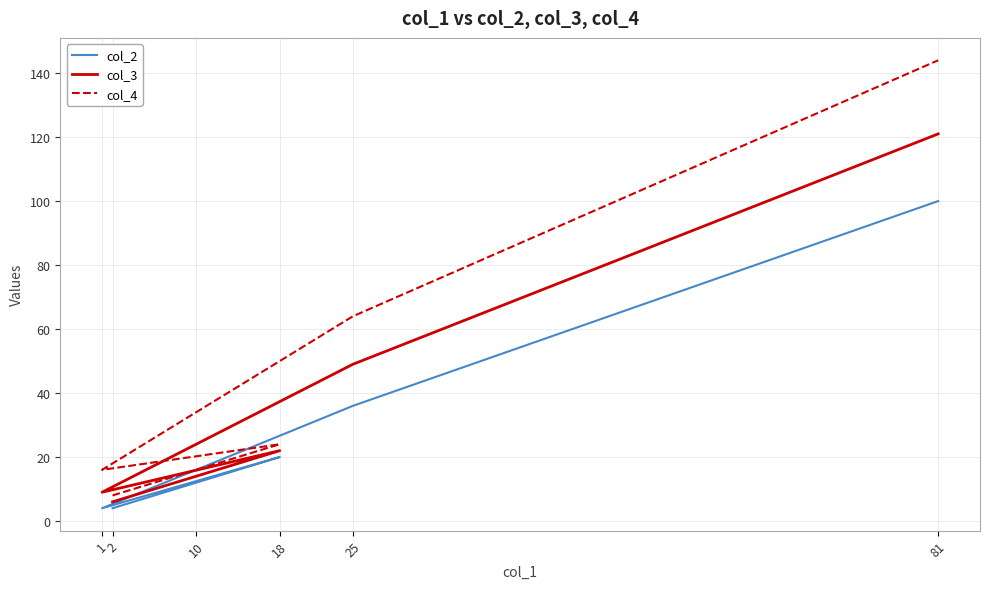

Is this an area chart (filled region under the line)?

No